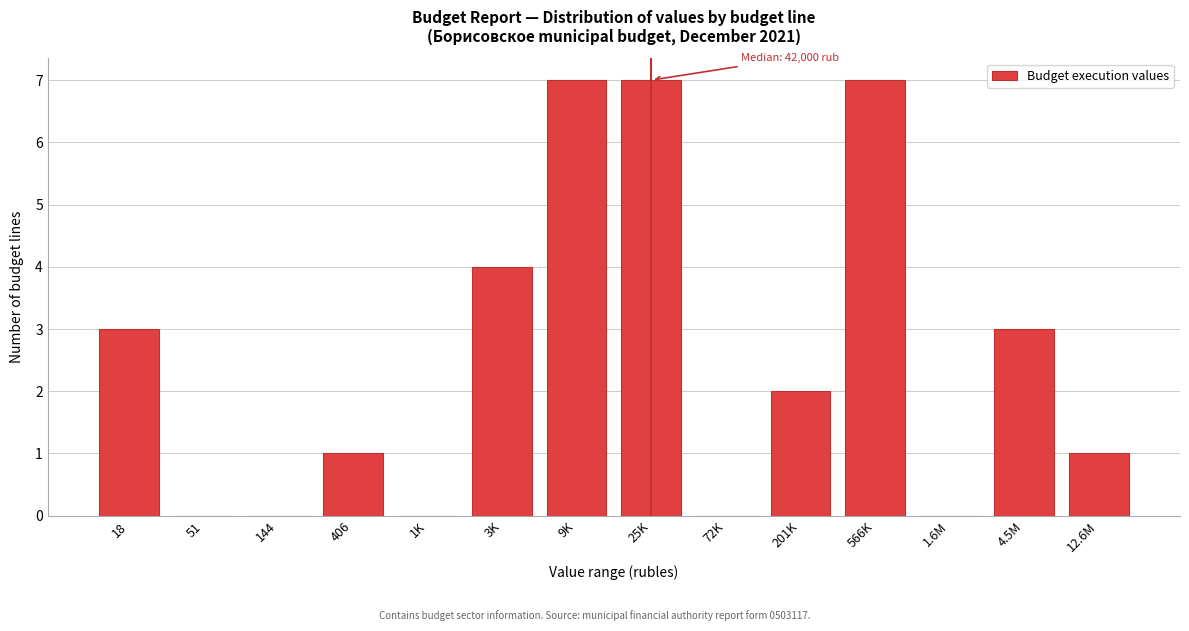

Reading left to right, extract all data points from this chart.

18=3	51=0	144=0	406=1	1K=0	3K=4	9K=7	25K=7	72K=0	201K=2	566K=7	1.6M=0	4.5M=3	12.6M=1